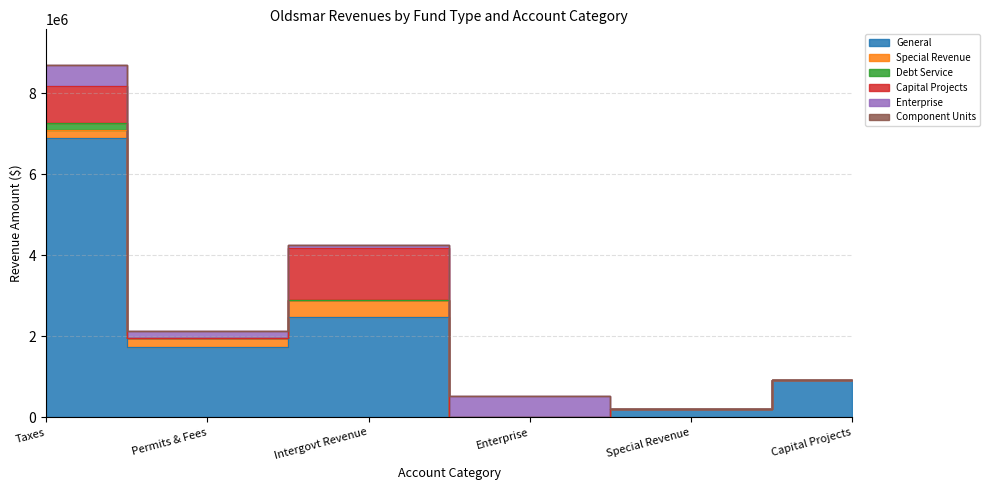

How many data points in Capital Projects are above 0?

2